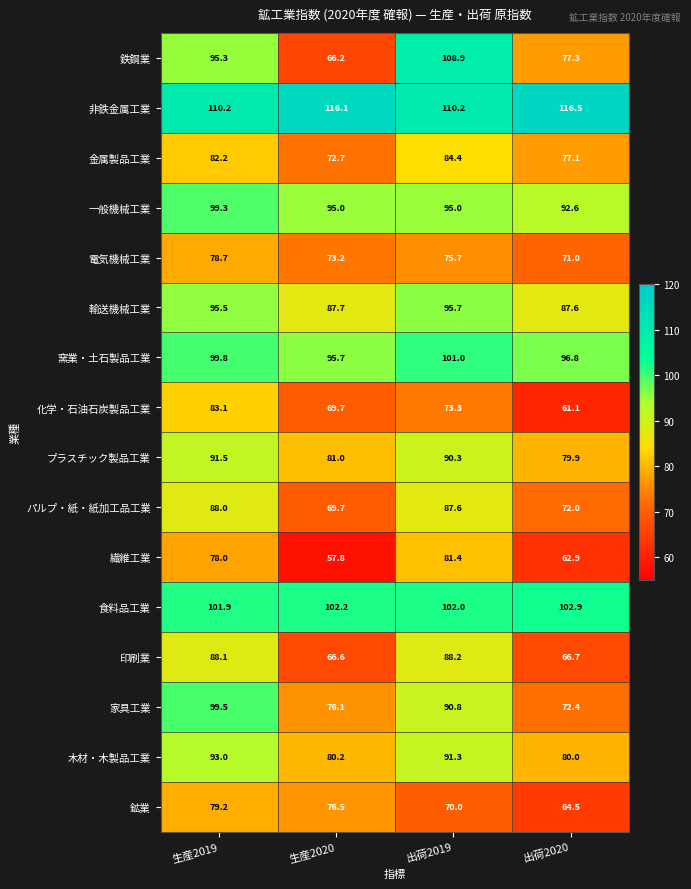

What is the approximate value of 電気機械工業 at 出荷2019?

75.7